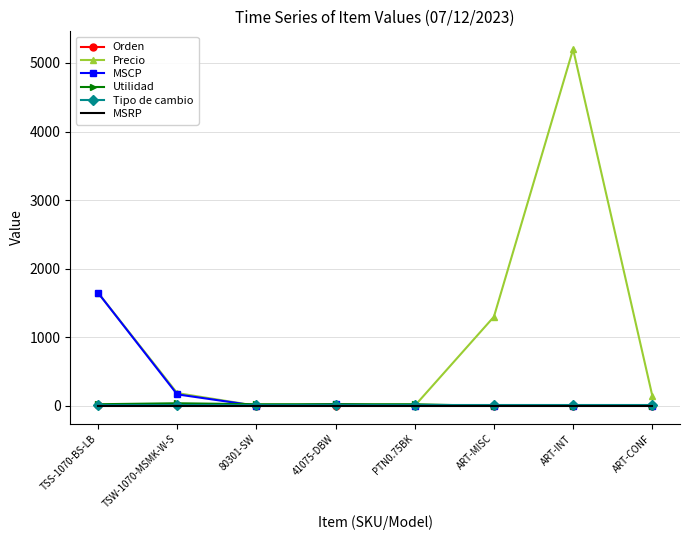

The value of Orden at 41075-DBW is 6.0. True or false?

True